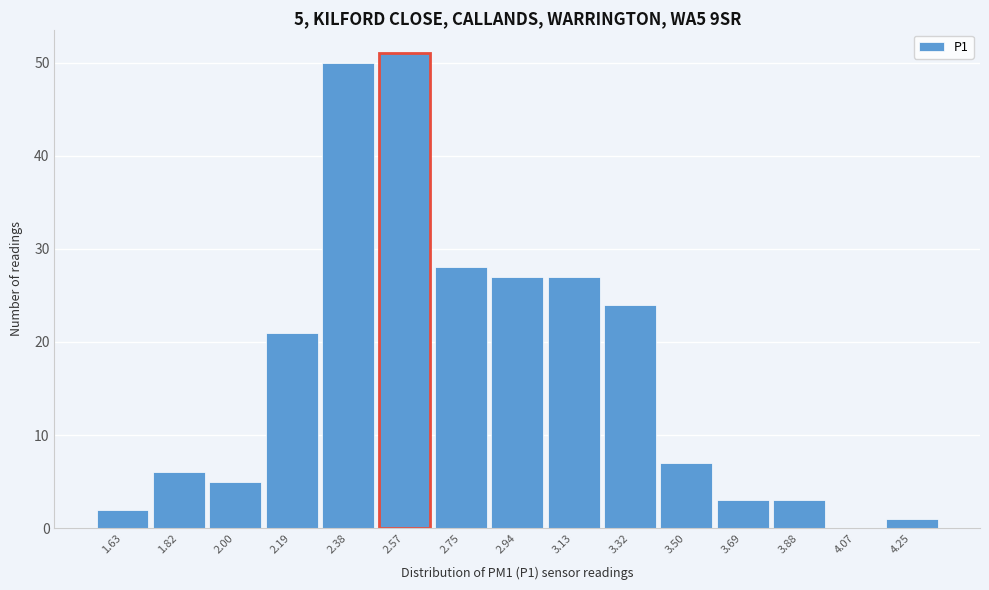

Reading right to left, list all the values displayed in this chart.

4.25=1	4.07=0	3.88=3	3.69=3	3.50=7	3.32=24	3.13=27	2.94=27	2.75=28	2.57=51	2.38=50	2.19=21	2.00=5	1.82=6	1.63=2